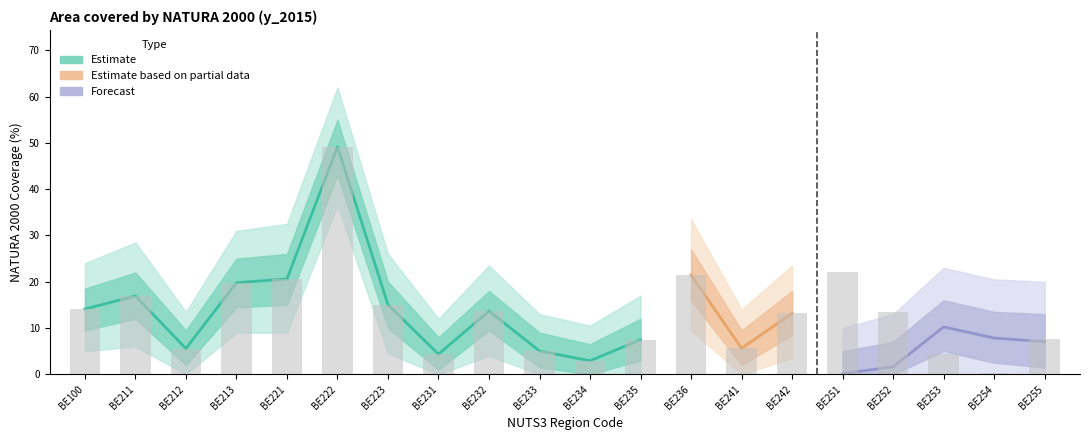

What is the greatest value displayed?

49.2